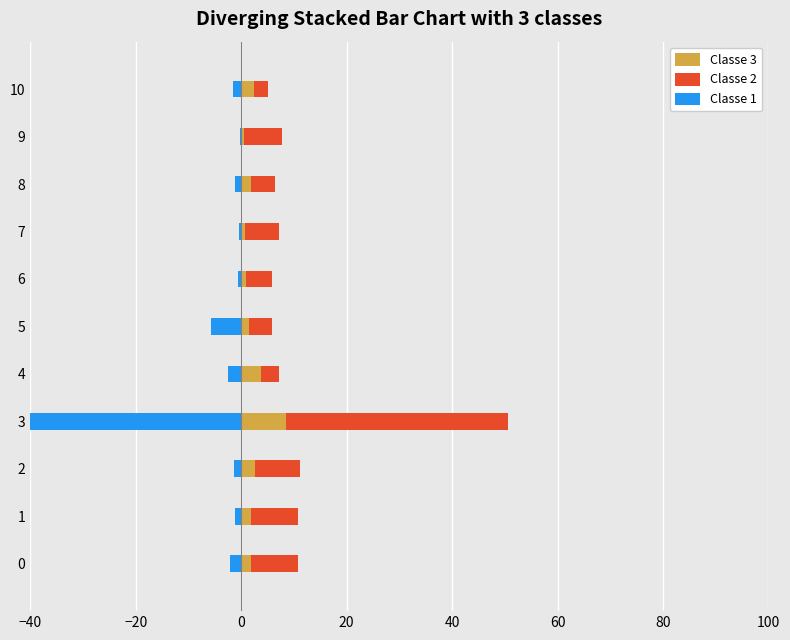

What is the label of the 11th bar from the left?

10